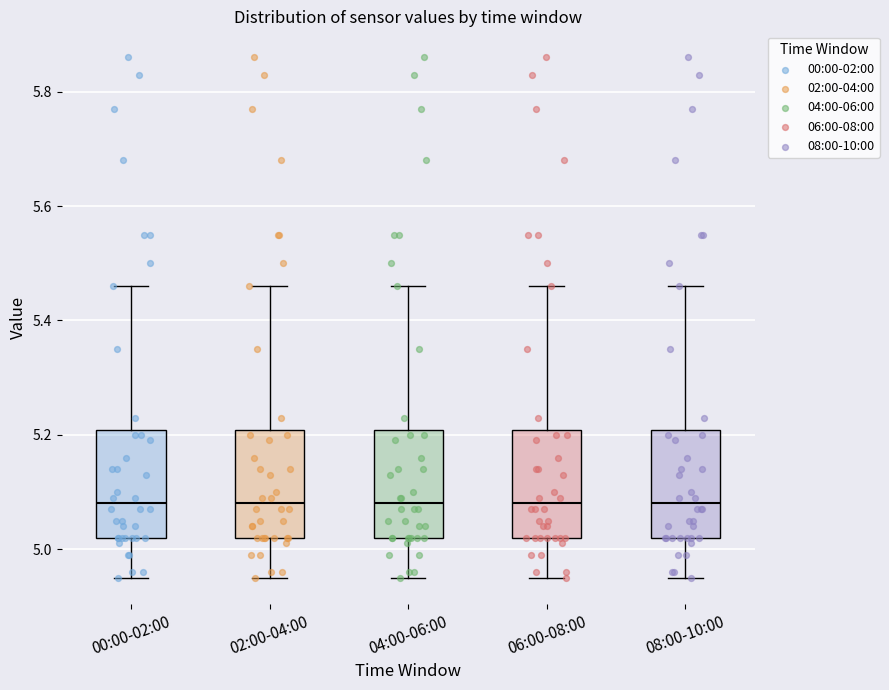

Reading left to right, transcribe this box plot: for each box, give where its median line is, the range the box spans, and where its two whiskers end, as read against the y-axis. The values are not printed on the chart, so give them approximately, as read against the axis.

00:00-02:00: median 5.08, box 5.02 to 5.20, whiskers 4.96 to 5.46
02:00-04:00: median 5.08, box 5.02 to 5.20, whiskers 4.96 to 5.46
04:00-06:00: median 5.08, box 5.02 to 5.20, whiskers 4.96 to 5.46
06:00-08:00: median 5.08, box 5.02 to 5.20, whiskers 4.96 to 5.46
08:00-10:00: median 5.08, box 5.02 to 5.20, whiskers 4.96 to 5.46